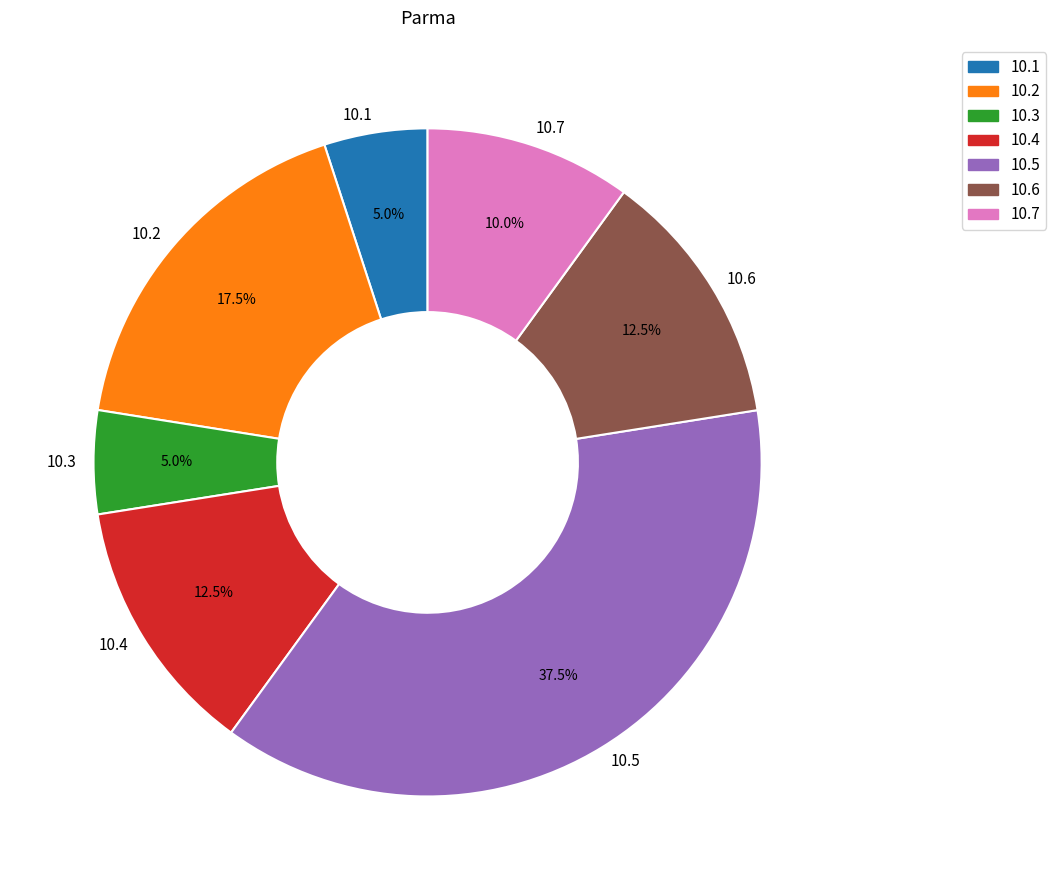

To the nearest percent, what is the average slice percentage?

14%